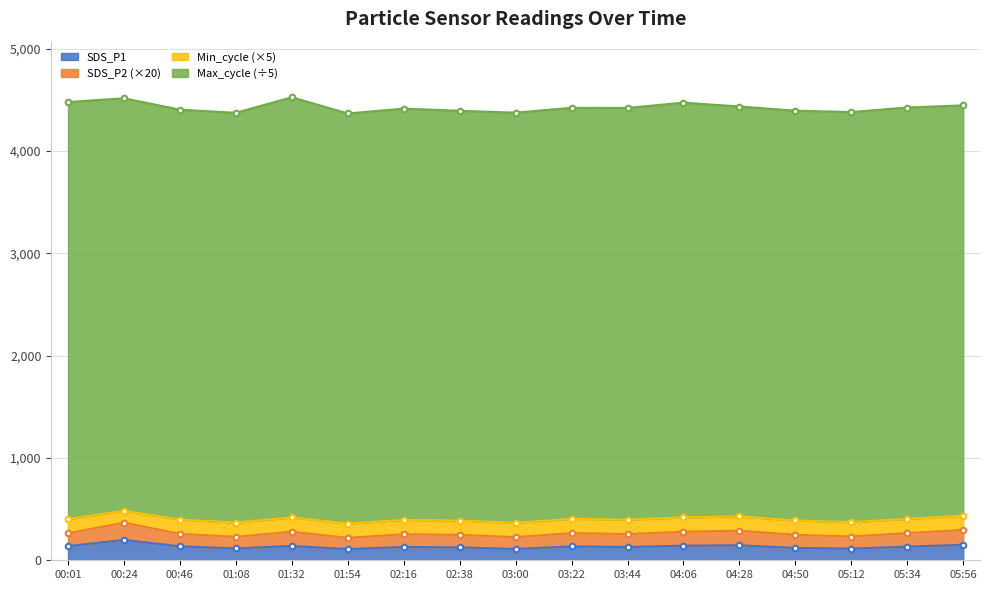

True or false: SDS_P2 and SDS_P1 cross at least once.

False